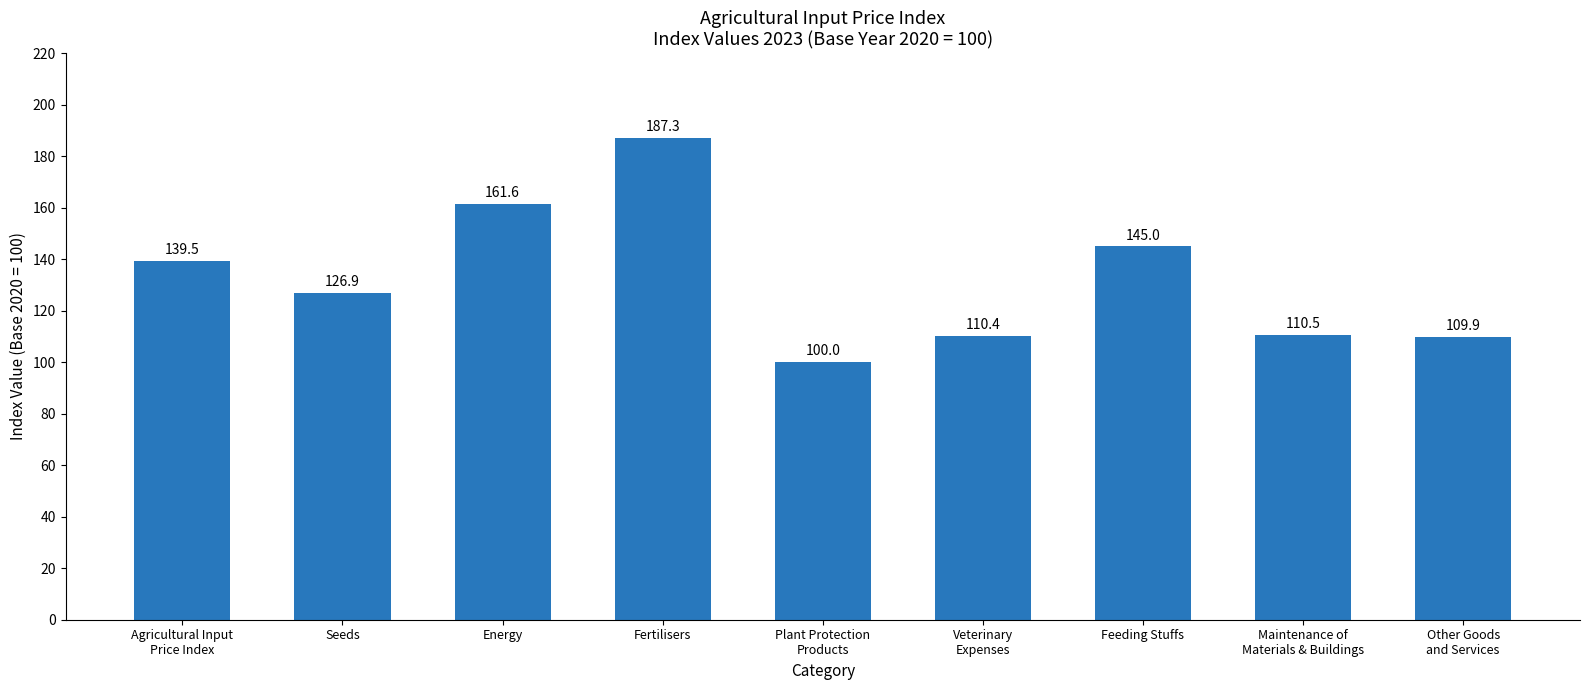

The chart shows a value of 76.9 at Agricultural Input
Price Index. True or false?

False